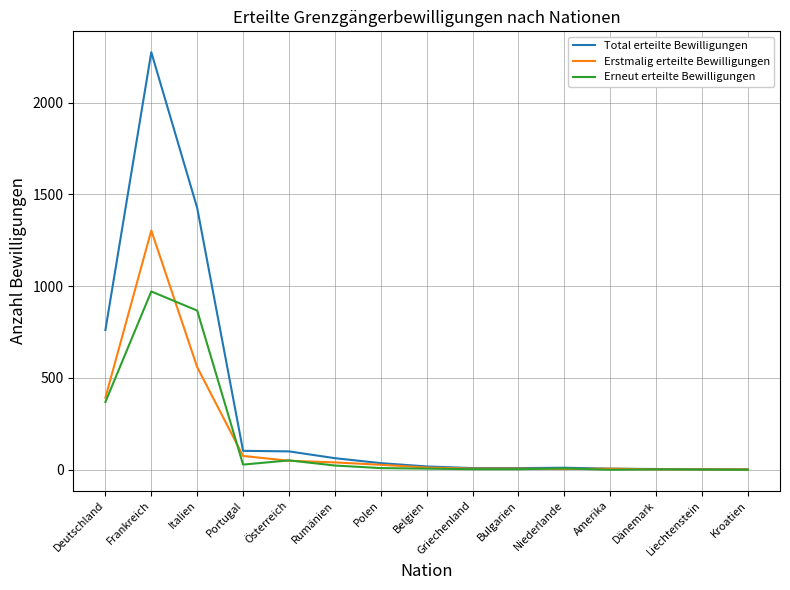

Where is Erneut erteilte Bewilligungen nearest to the value 485?

Deutschland